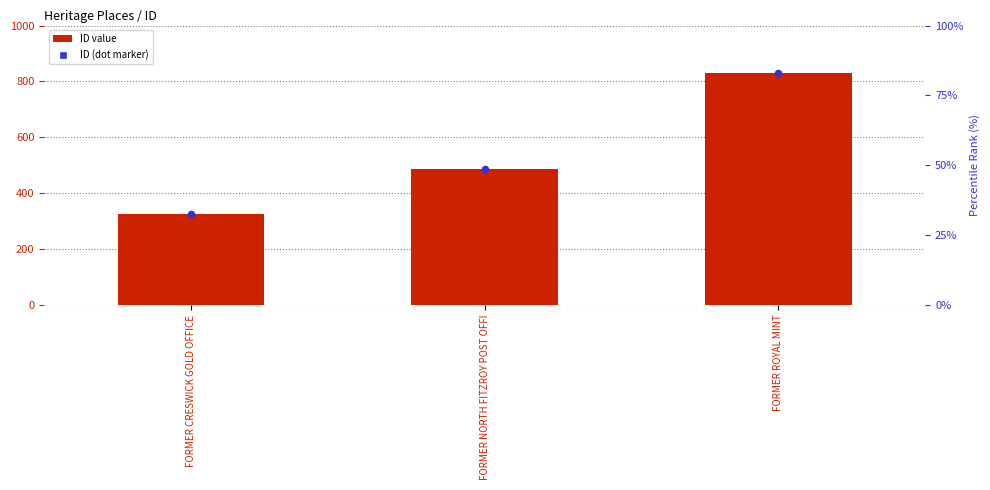

Which series has the largest total across all categories?

ID